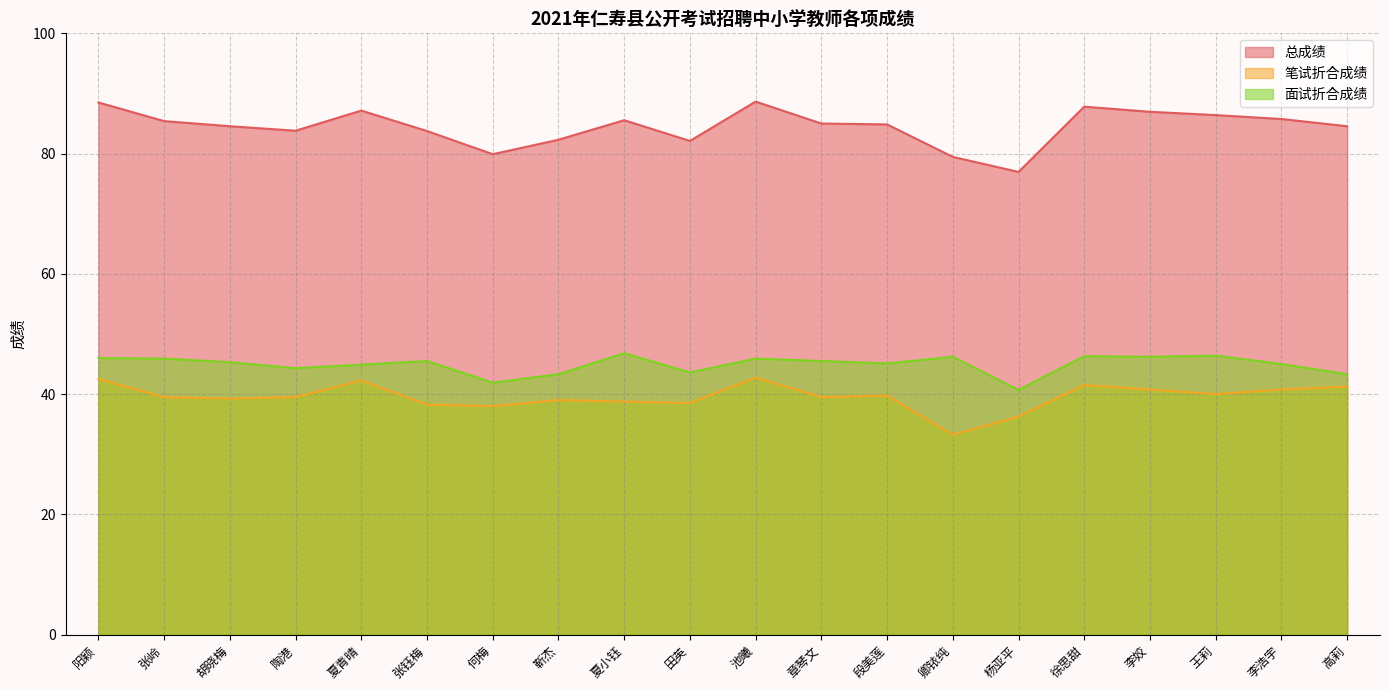

What is the lowest value of the 面试折合成绩 series?

40.7